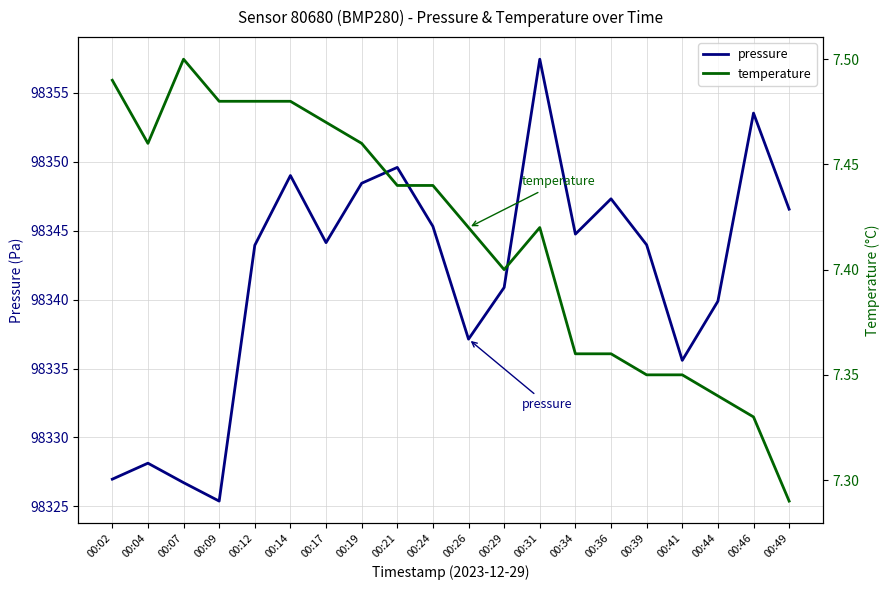

At which category does pressure reach its first local valley?

00:09